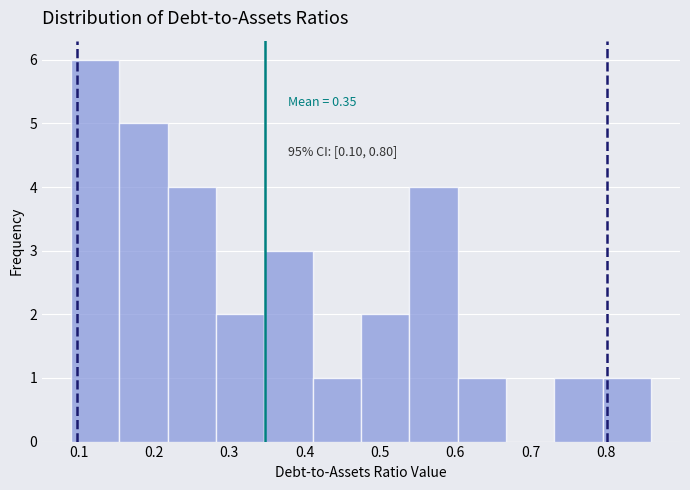

Which range on the x-axis has the tallest bar?

0.09 to 0.15